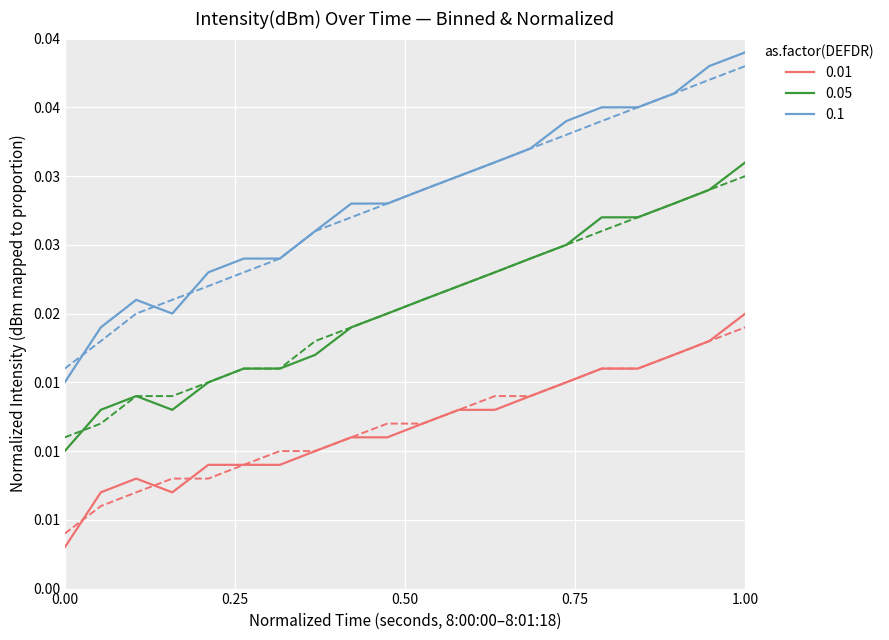

Is this an area chart (filled region under the line)?

No